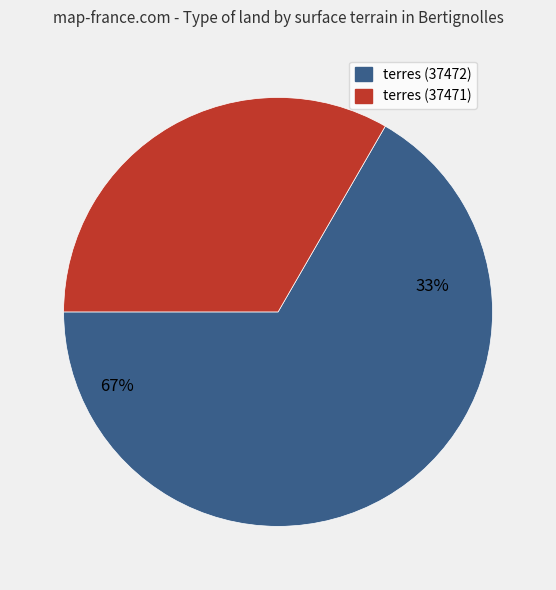

Between 37472 and 37472, which is larger?

37472